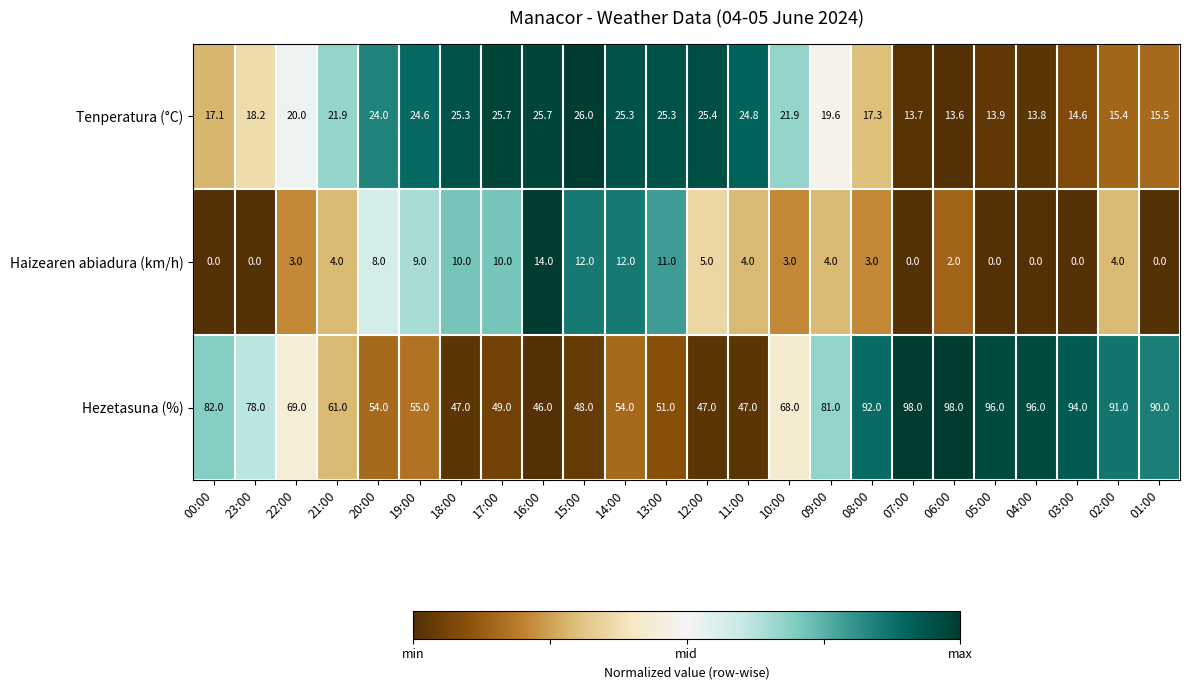

Rank the series by their average value, from lowest to highest.

Haizearen abiadura (km/h), Tenperatura (°C), Hezetasuna (%)